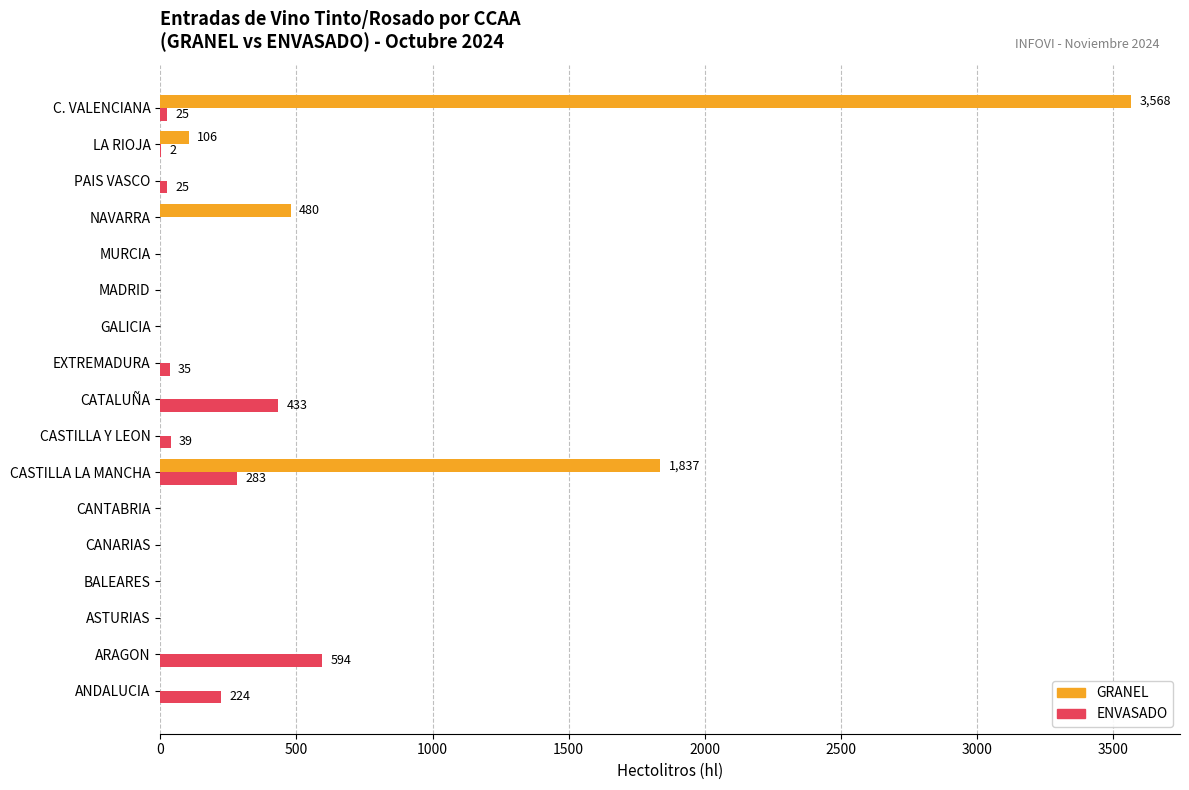

At which label does GRANEL reach its peak?

C. VALENCIANA